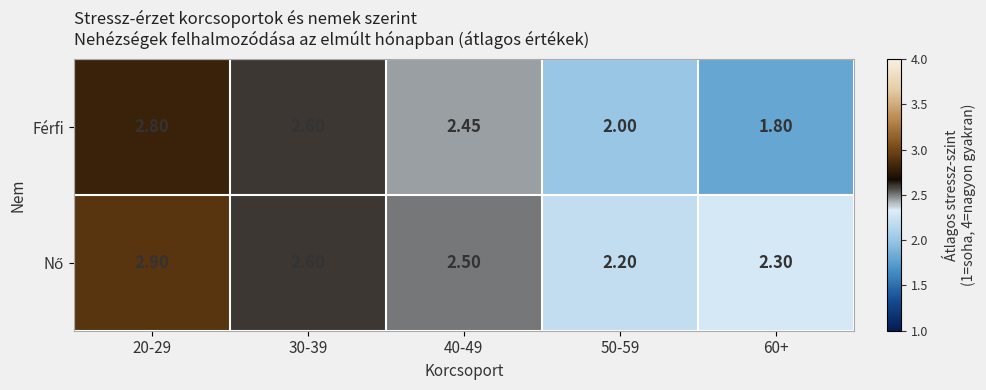

Which series changed the most between 30-39 and 40-49?

Férfi